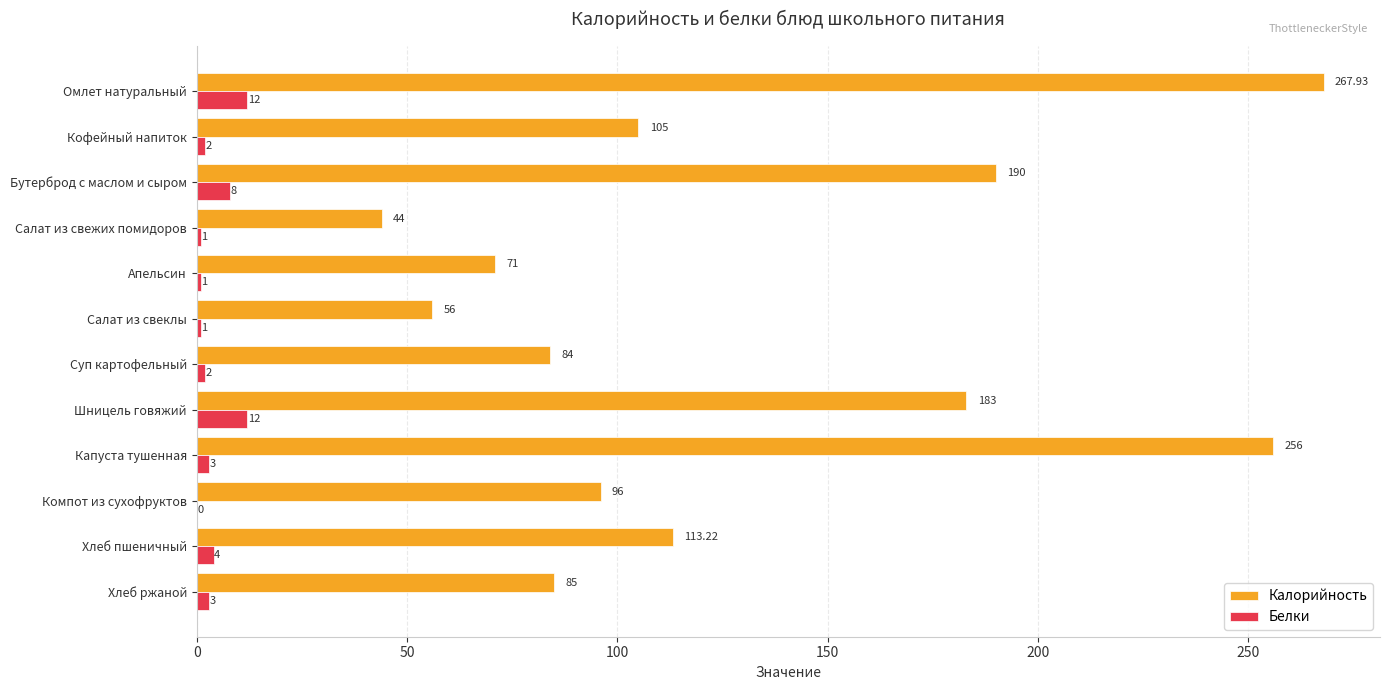

What is the greatest value displayed?

267.9